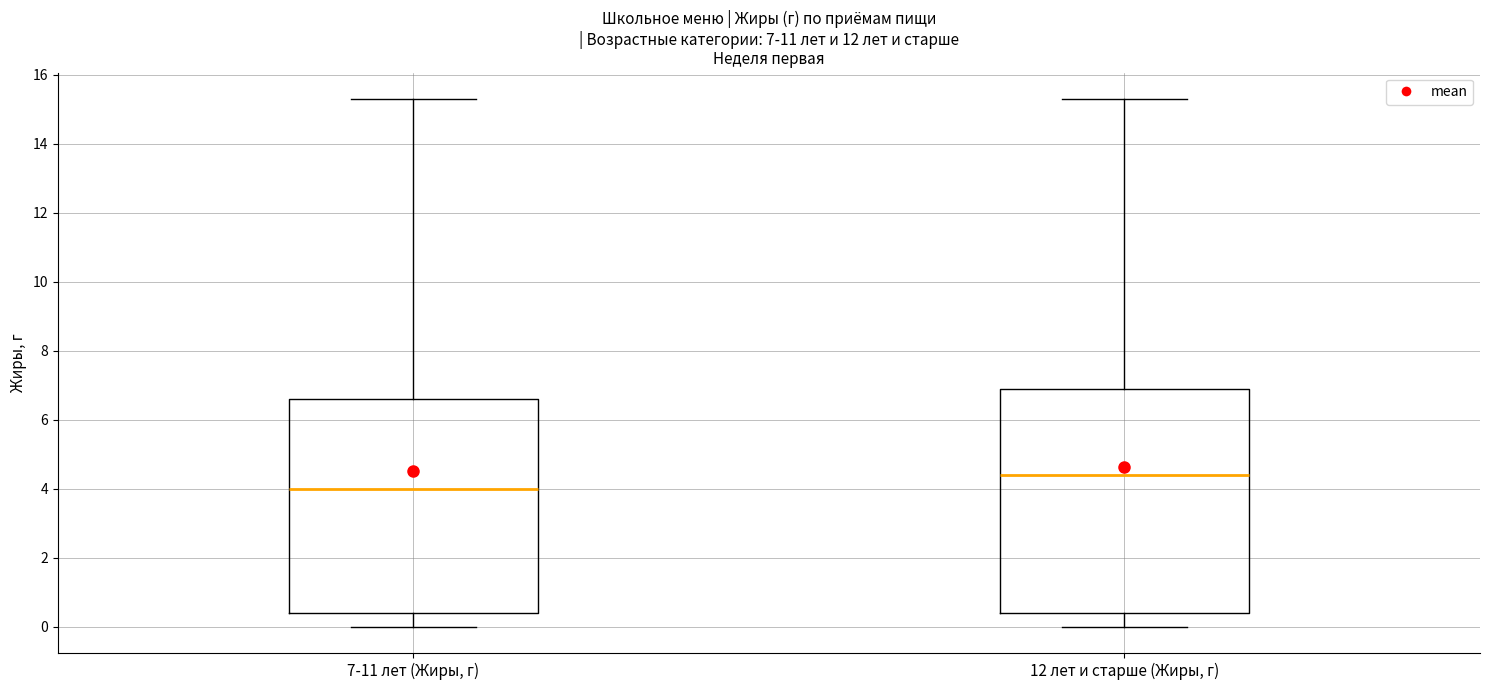

Which box has the highest median line?

12 лет и старше (Жиры, г)